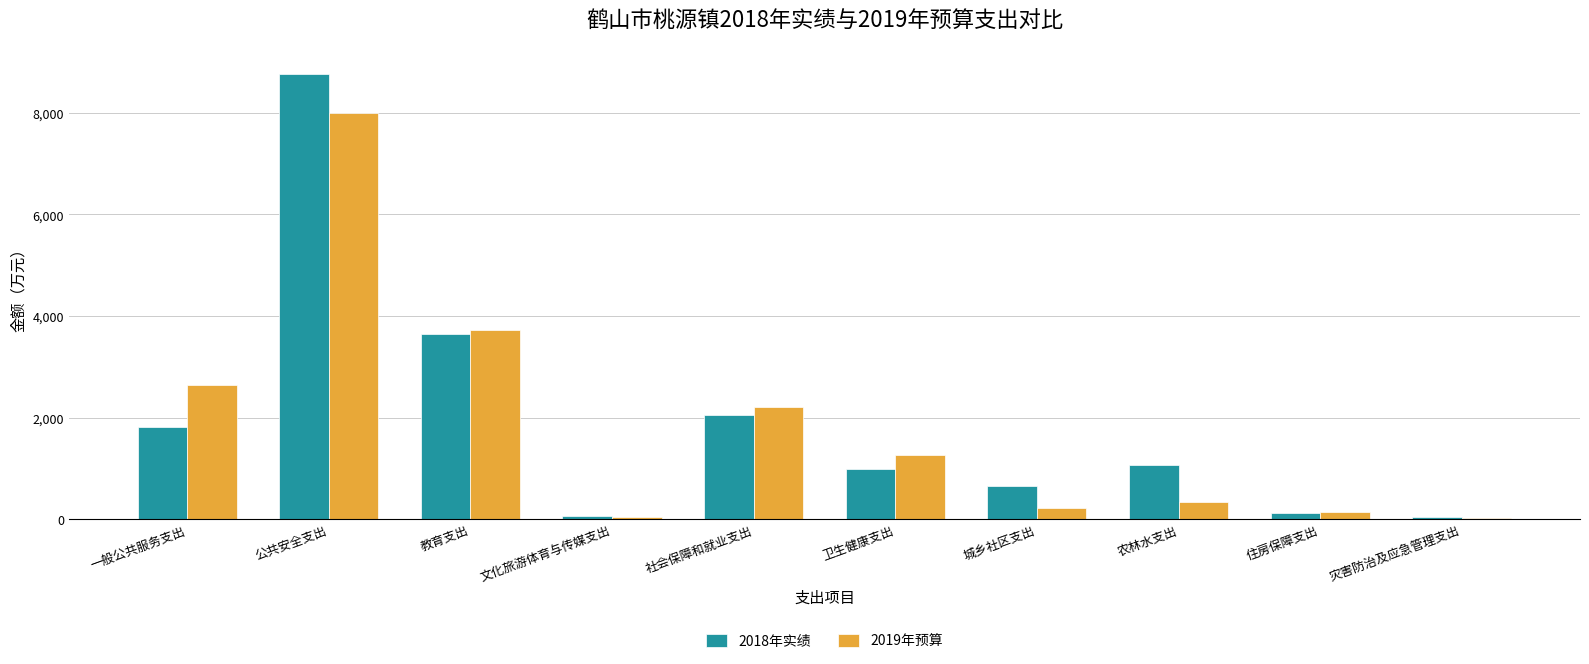

List the series in order of their peak value, highest first.

2018年实绩, 2019年预算